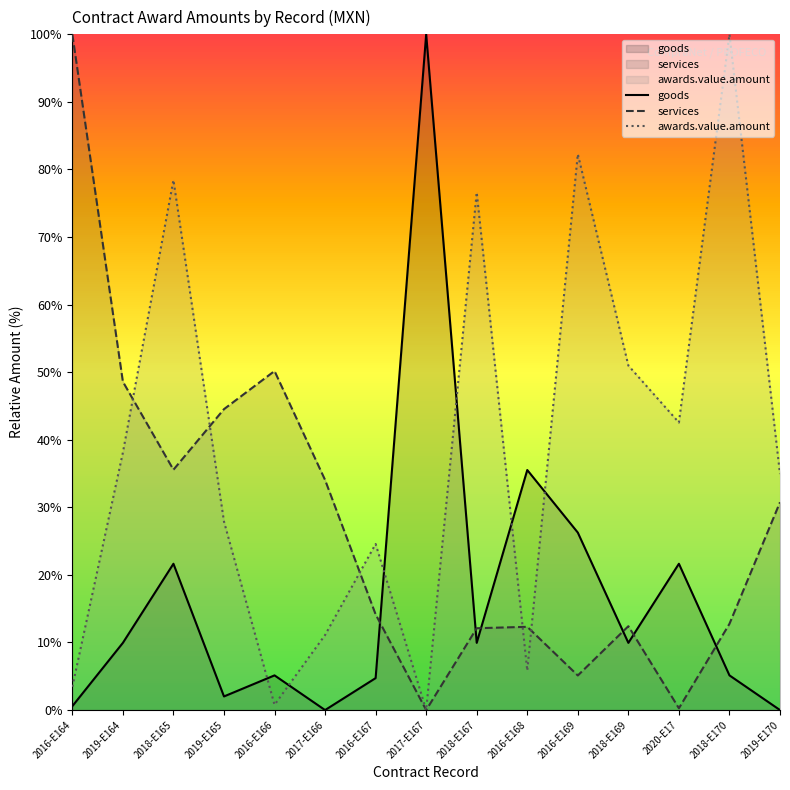

Where is the first local minimum for goods?

2019-E165